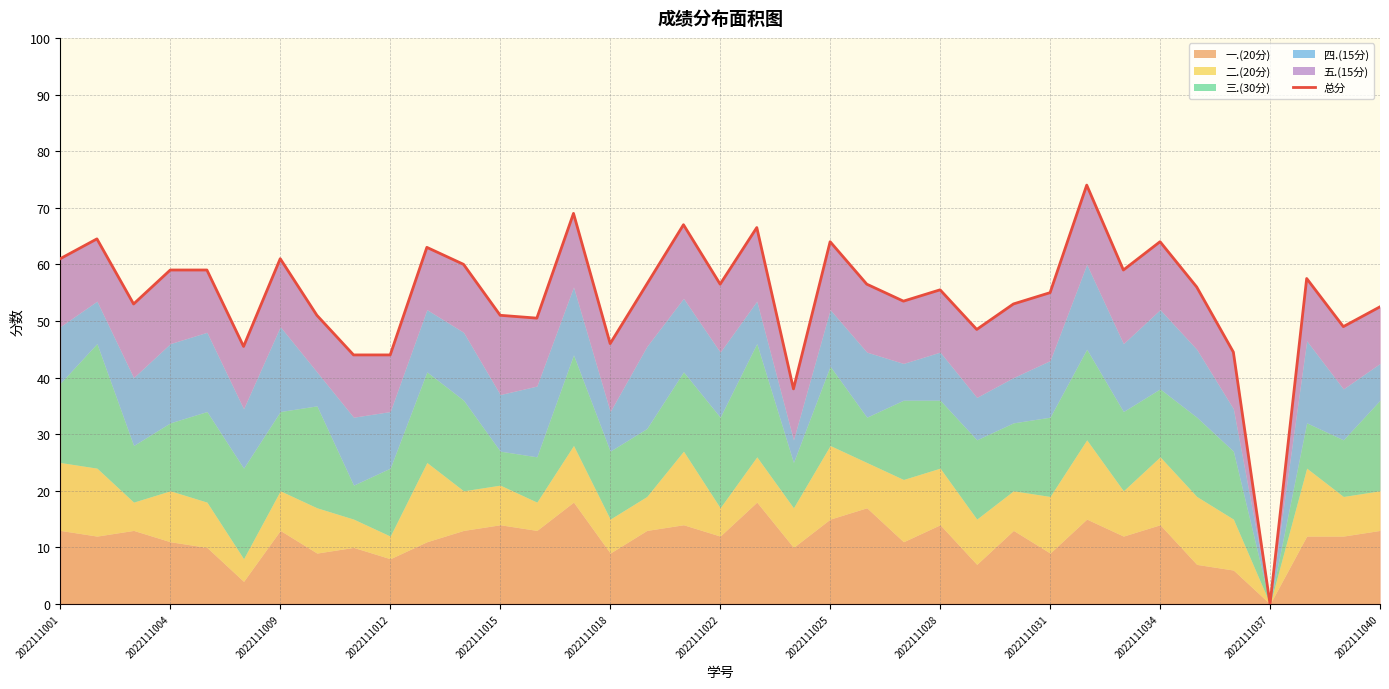

At which label does the data first exceed 56?

2022111001